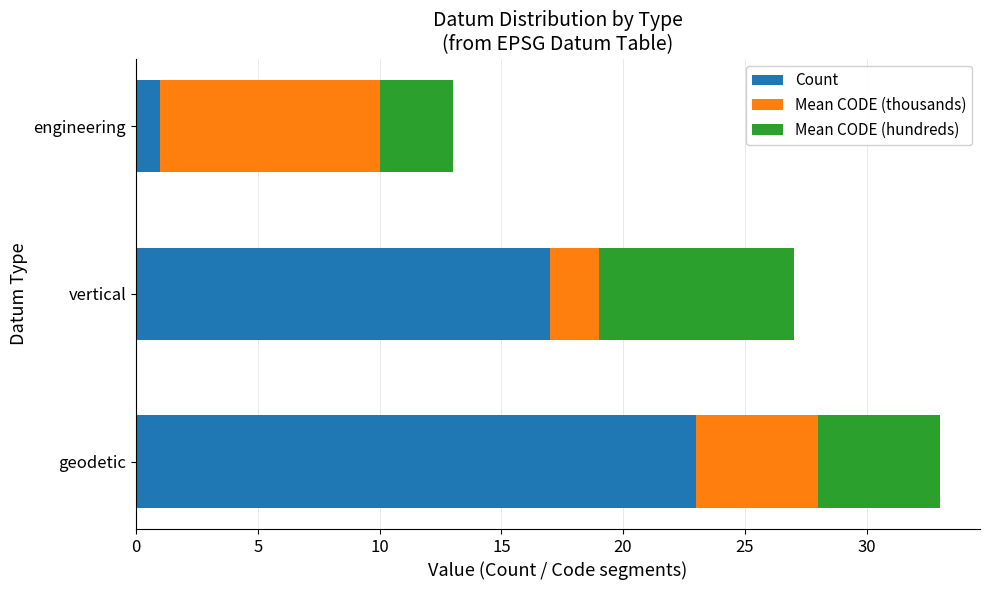

At which label does Count reach its minimum?

engineering